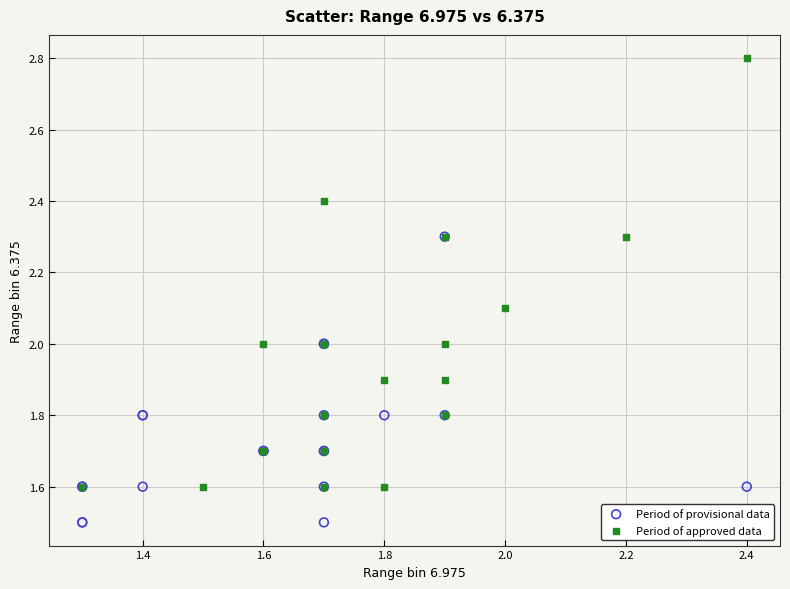

Which series reaches the minimum Y coordinate?

Period of provisional data